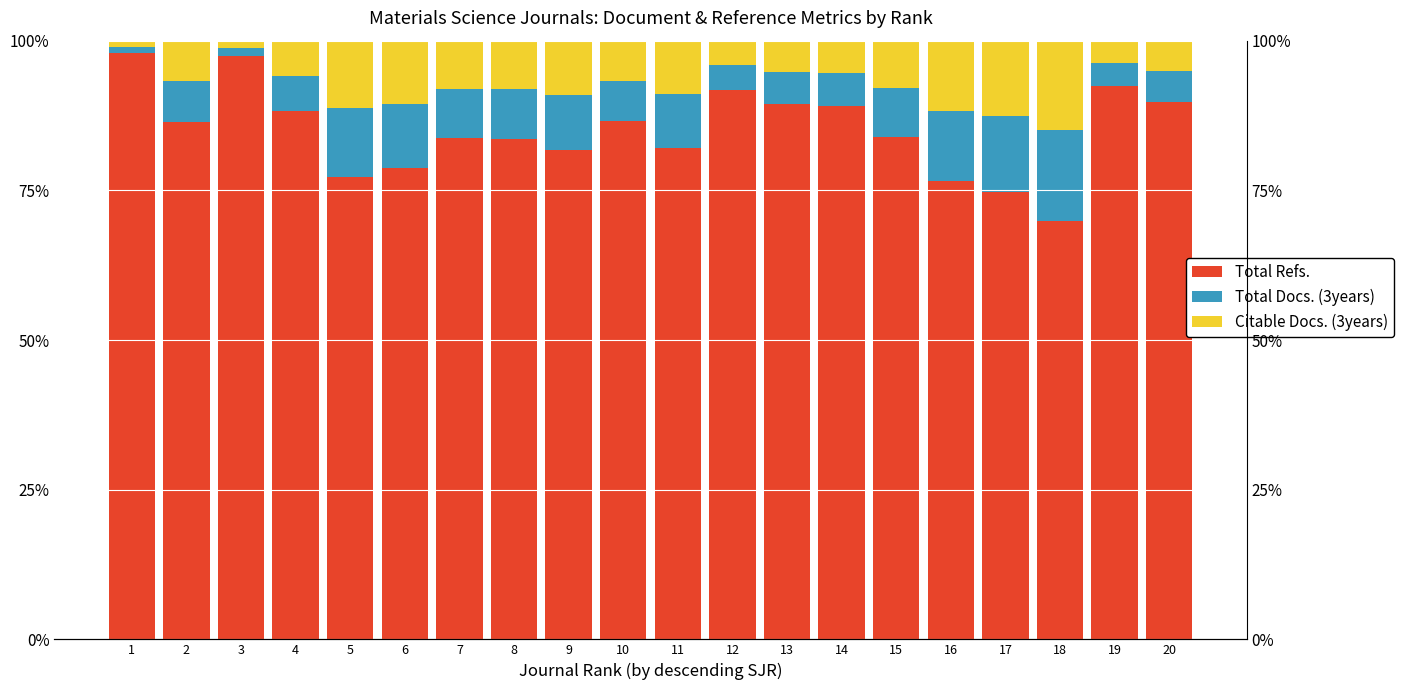

Which label corresponds to the smallest value in the chart?

1